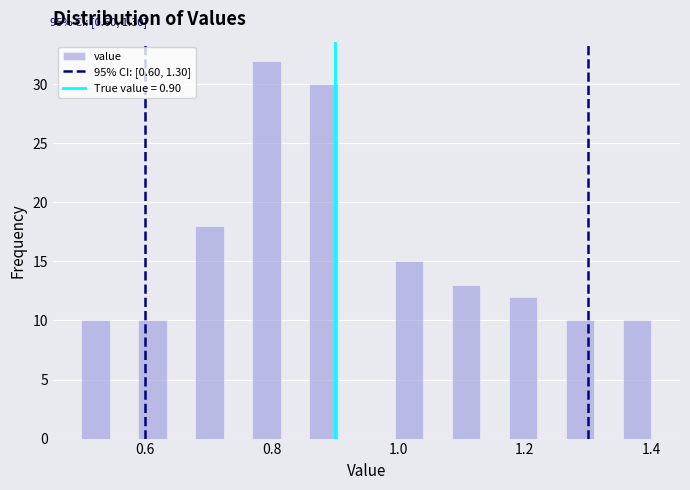

Around what value on the x-axis is the tallest bar? Give the approximate position of its centre, as read against the axis.

0.80